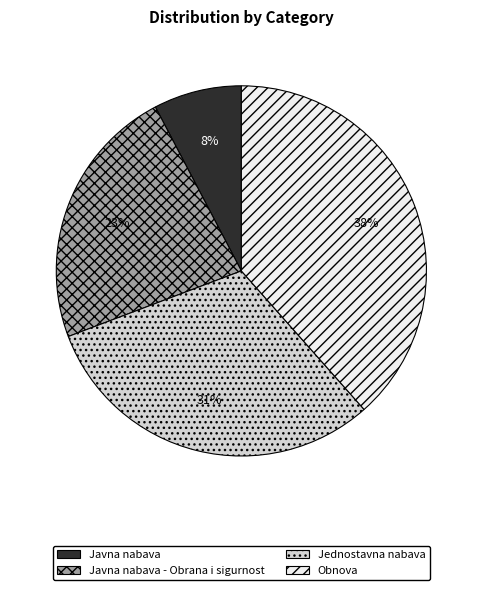

Is there any slice that represents more than half of the pie?

No